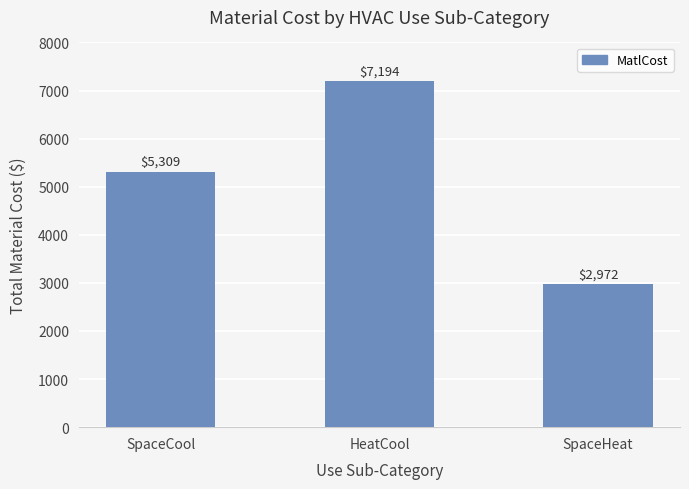

What is the value of the 3rd bar from the left?

2972.3